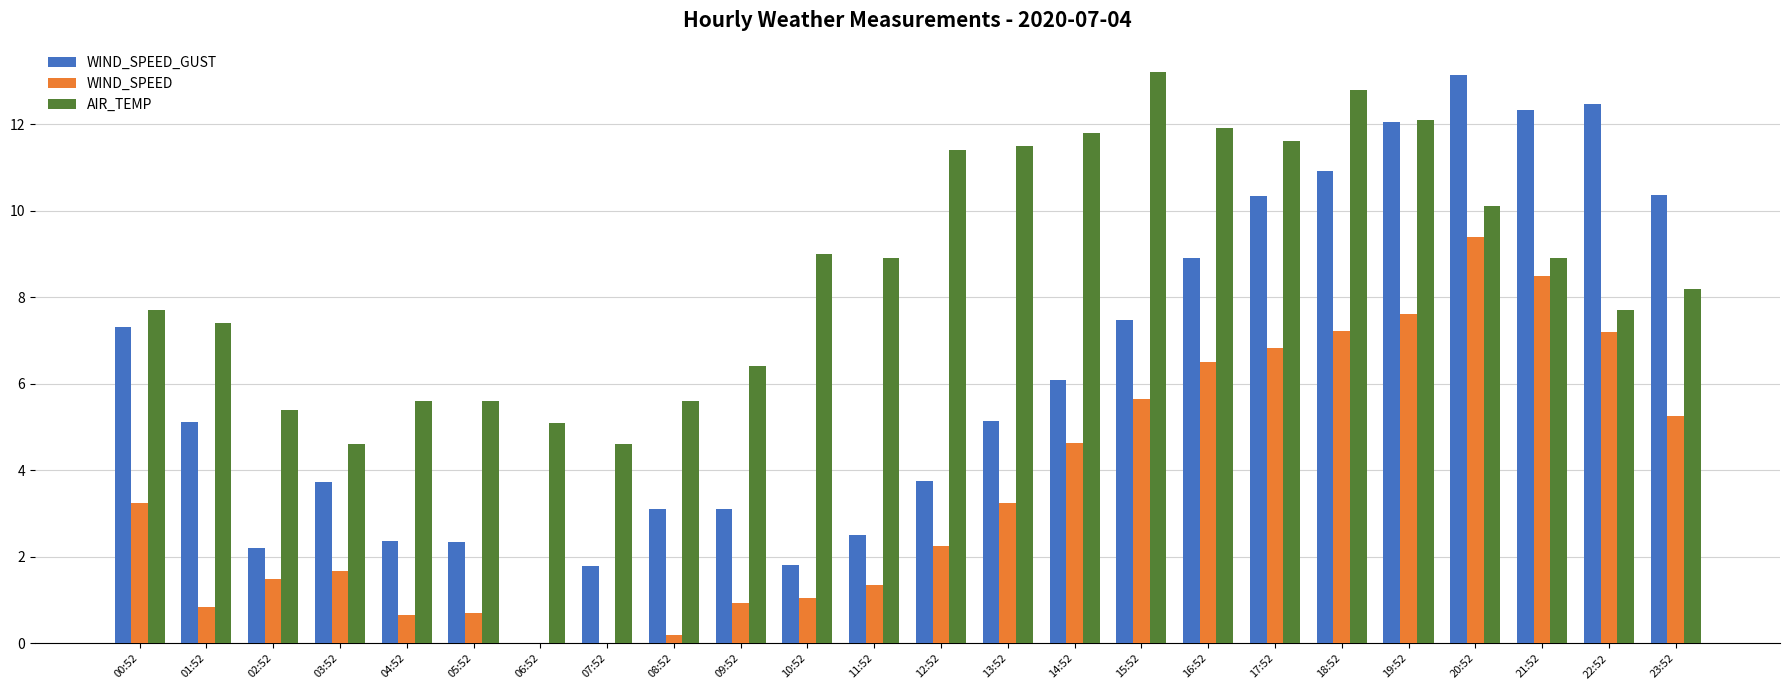

At which label does AIR_TEMP first exceed 8?

10:52